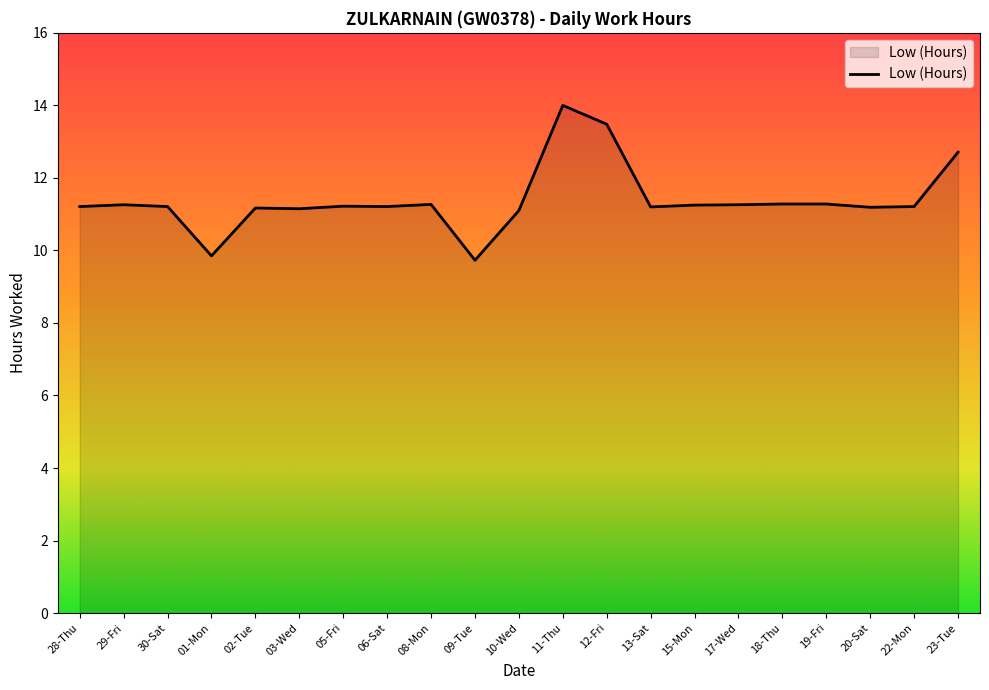

What is the greatest value displayed?

14.0